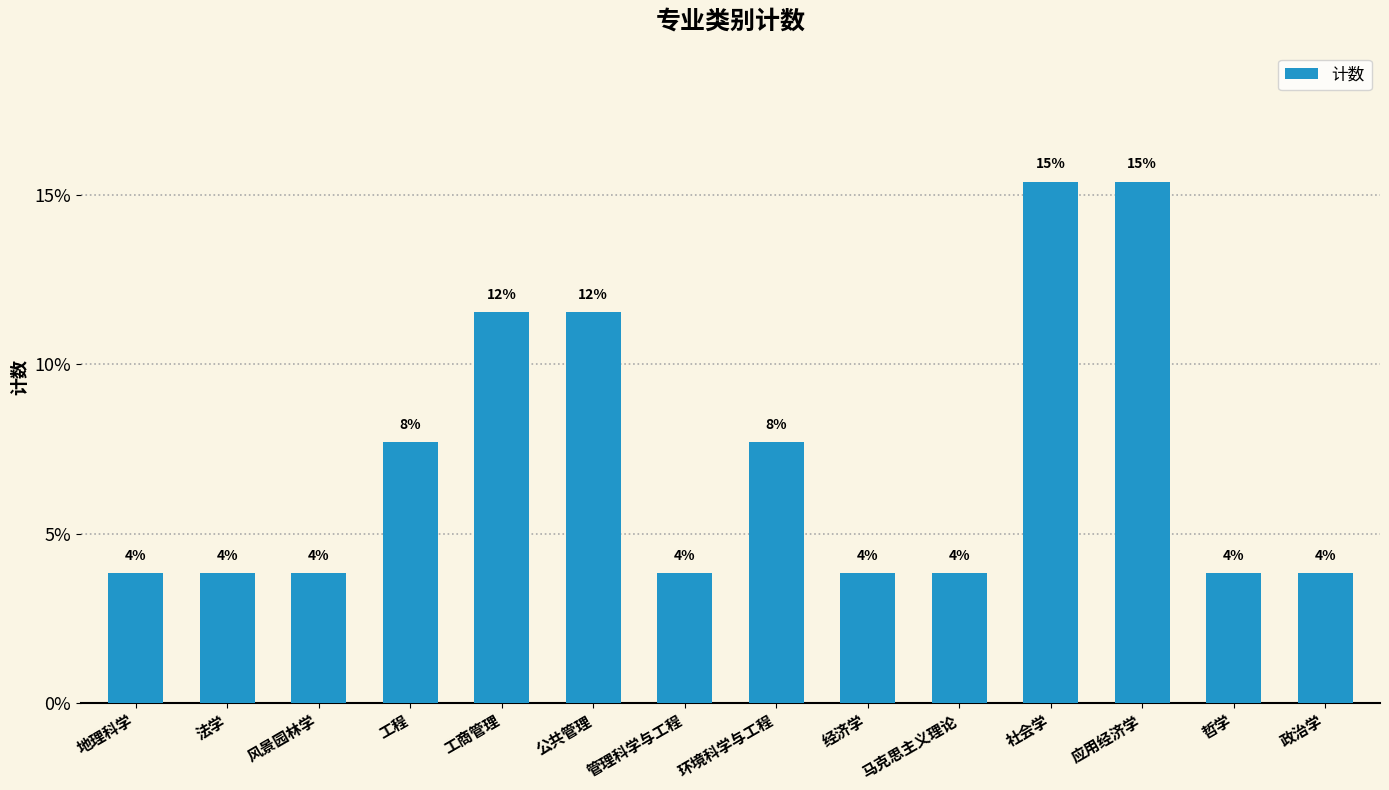

What is the minimum value shown in the chart?

3.8